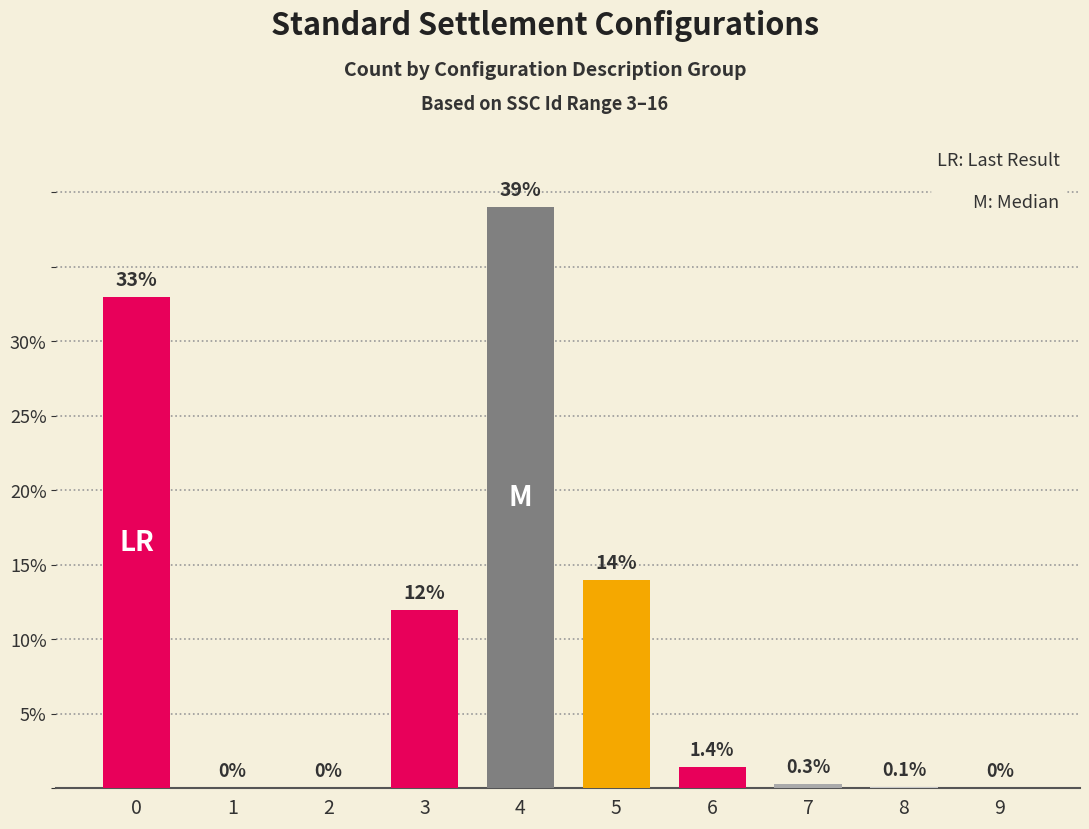

The chart shows a value of 0.0 at 9. True or false?

True